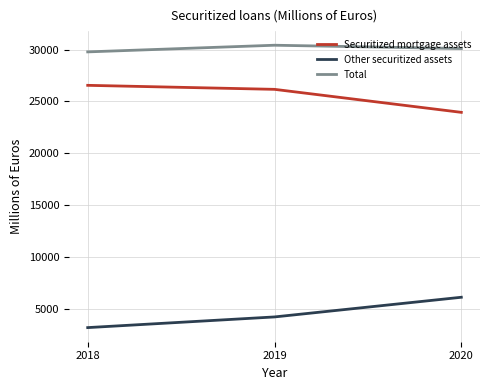

What is the minimum value shown in the chart?

3221